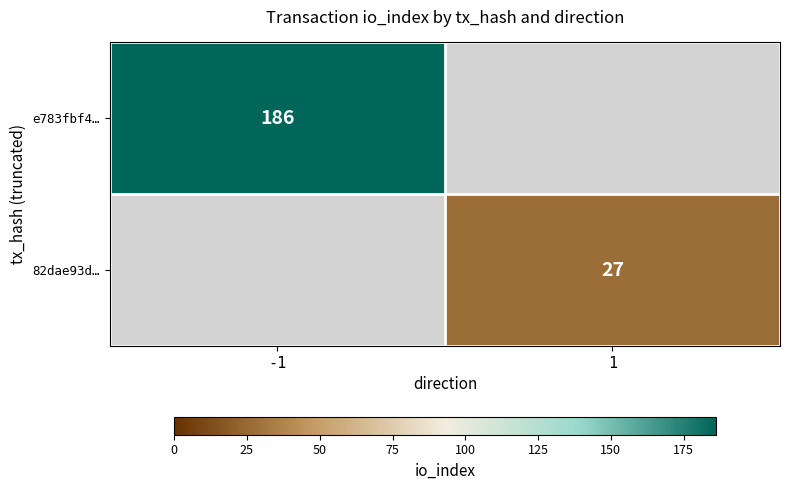

Which has a higher value, 1 or -1?

-1